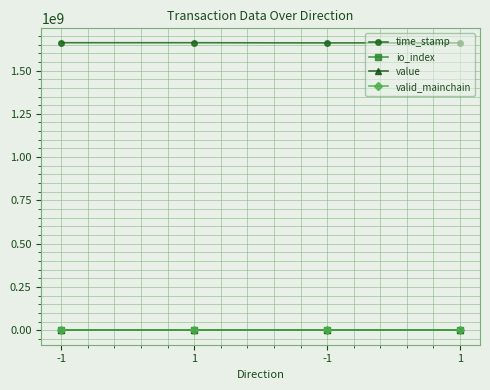

Where is the first local maximum for io_index?

1